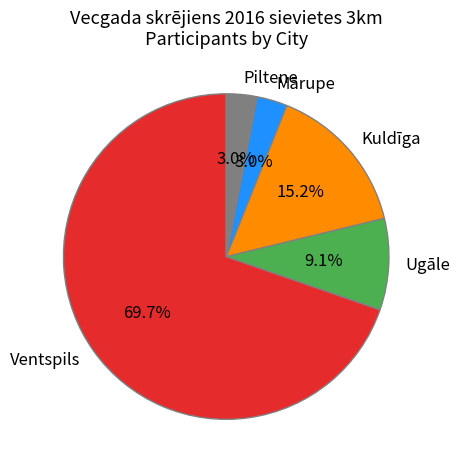

Count the number of slices in the pie.

5